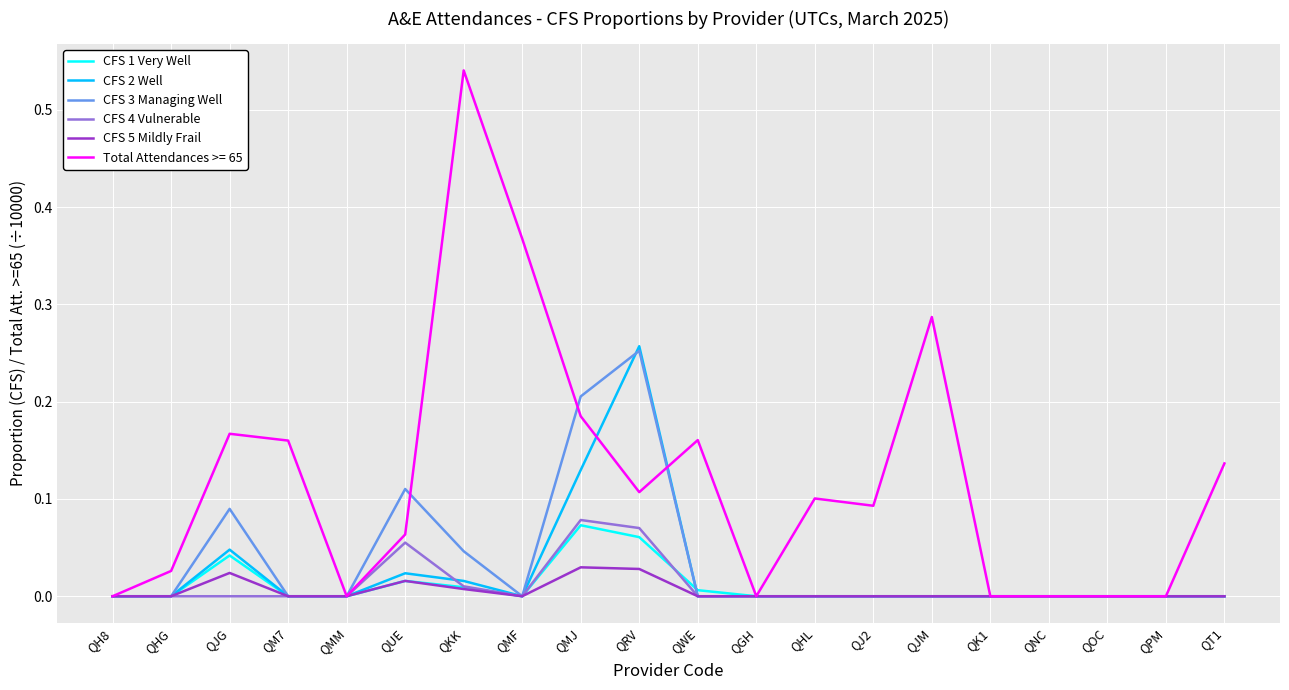

What are all the series names shown in the legend?

CFS 1 Very Well, CFS 2 Well, CFS 3 Managing Well, CFS 4 Vulnerable, CFS 5 Mildly Frail, Total Attendances >= 65